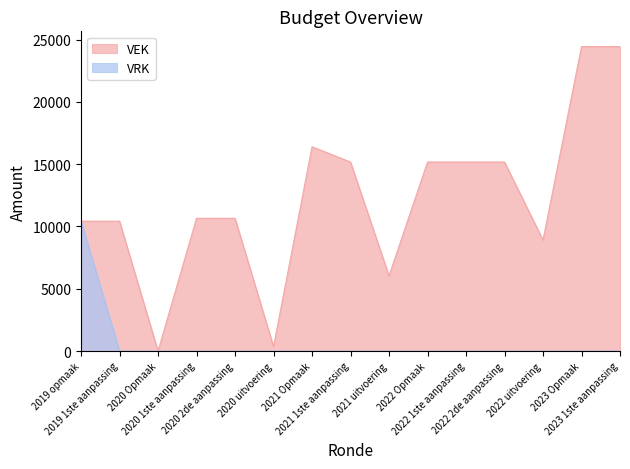

At which category is the sum across all series the highest?

2023 Opmaak